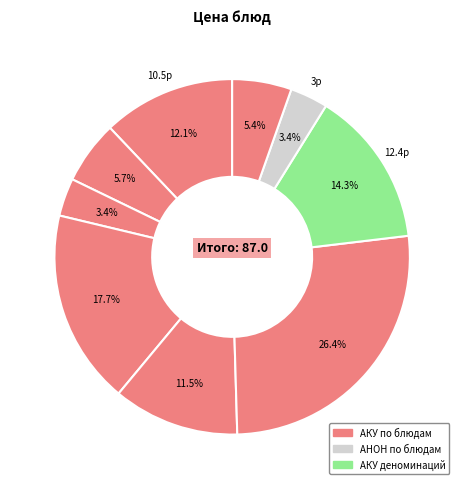

Count the number of slices in the pie.

9